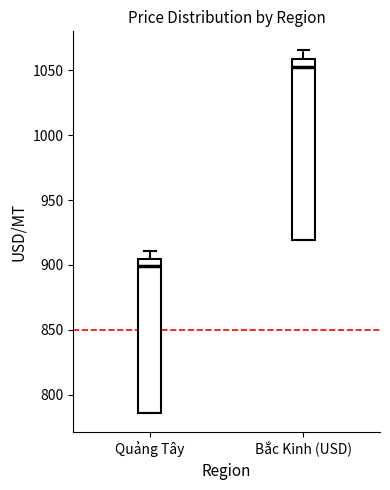

Which box has the lowest median line?

Quảng Tây